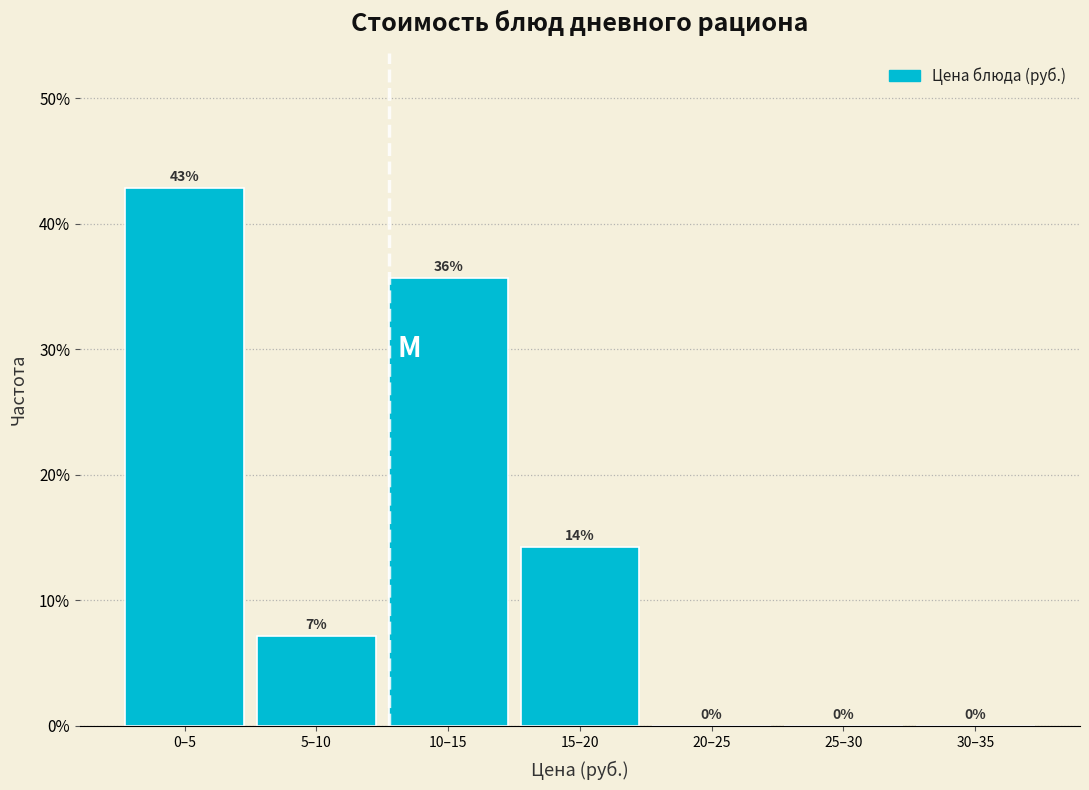

True or false: the data shows 2.3 at 5–10.

False